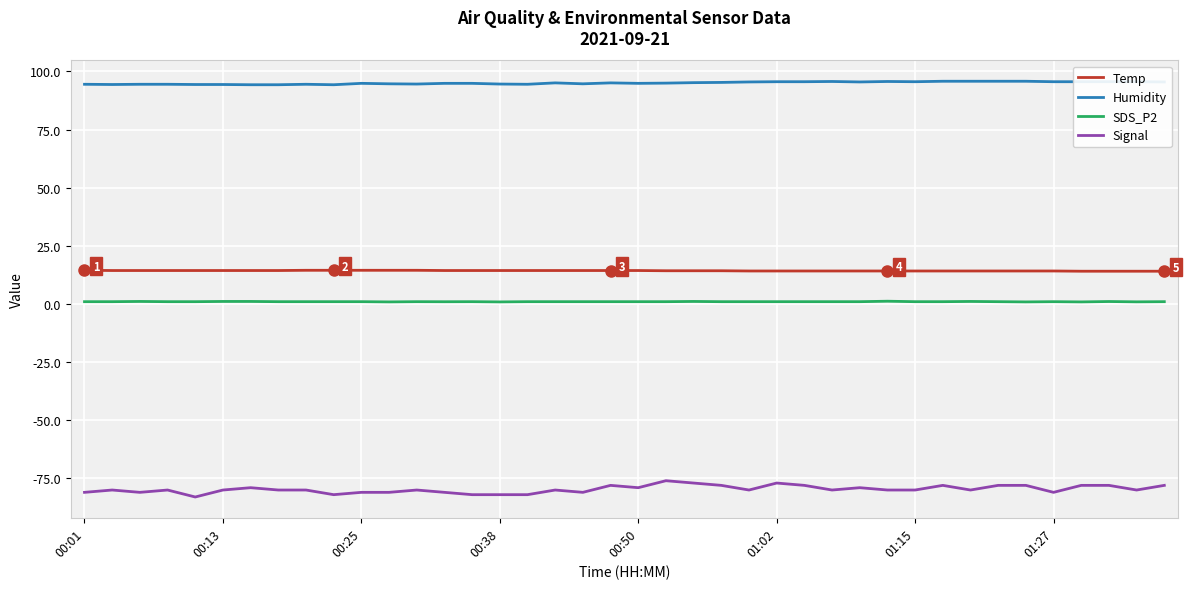

Rank the series by their maximum value, from lowest to highest.

Signal, SDS_P2, Temp, Humidity